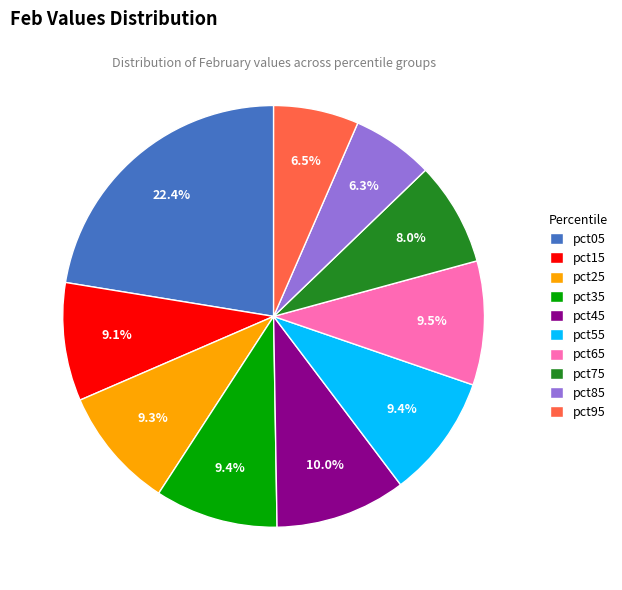

Which slice is the largest?

pct05